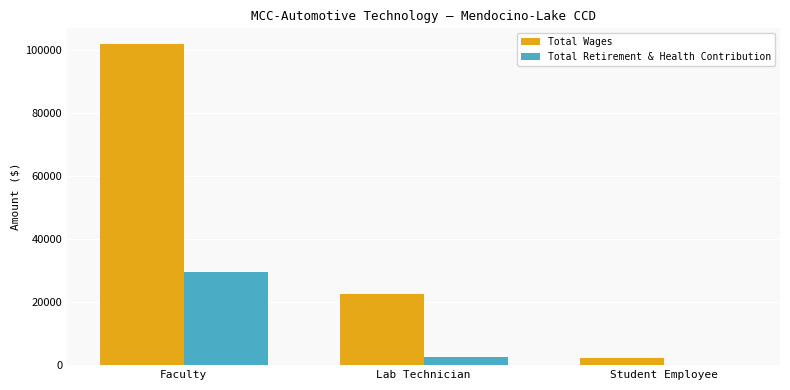

How many groups of bars are there?

3